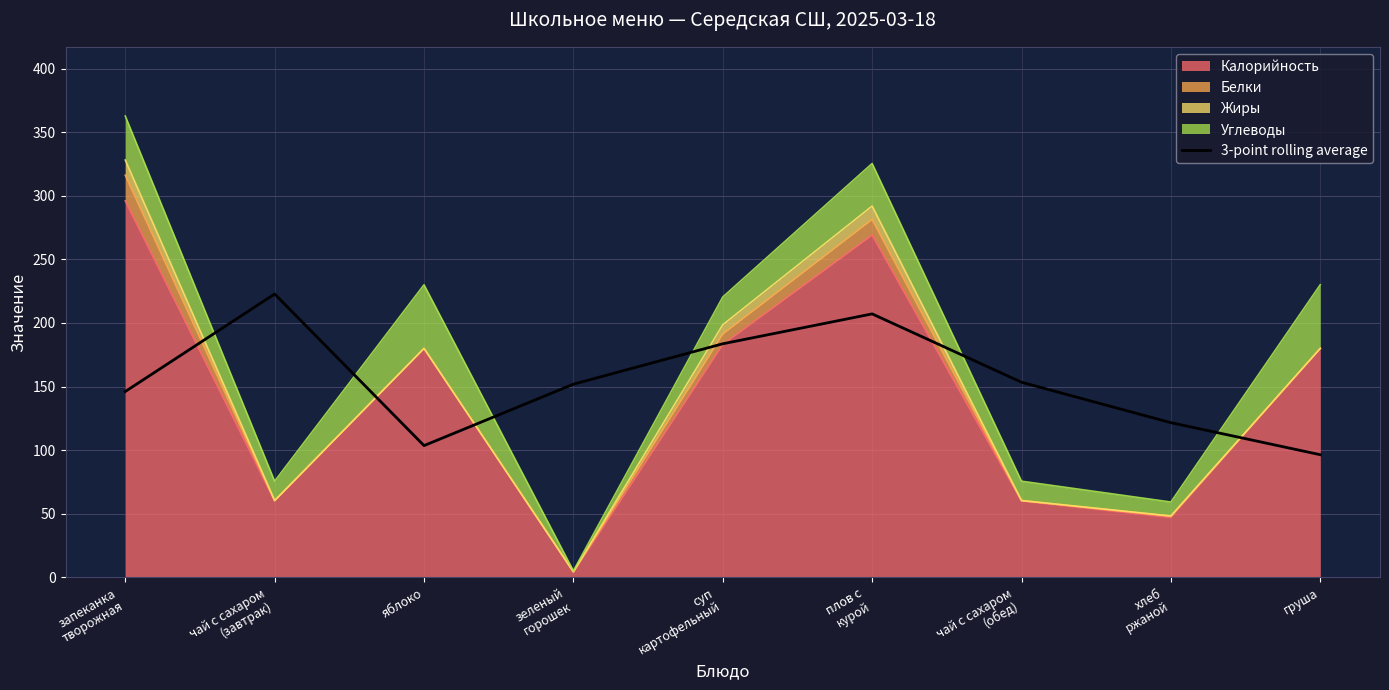

Rank the categories by value from highest to lowest.

чай с сахаром
(завтрак), плов с
курой, суп
картофельный, чай с сахаром
(обед), зеленый
горошек, запеканка
творожная, хлеб
ржаной, яблоко, груша